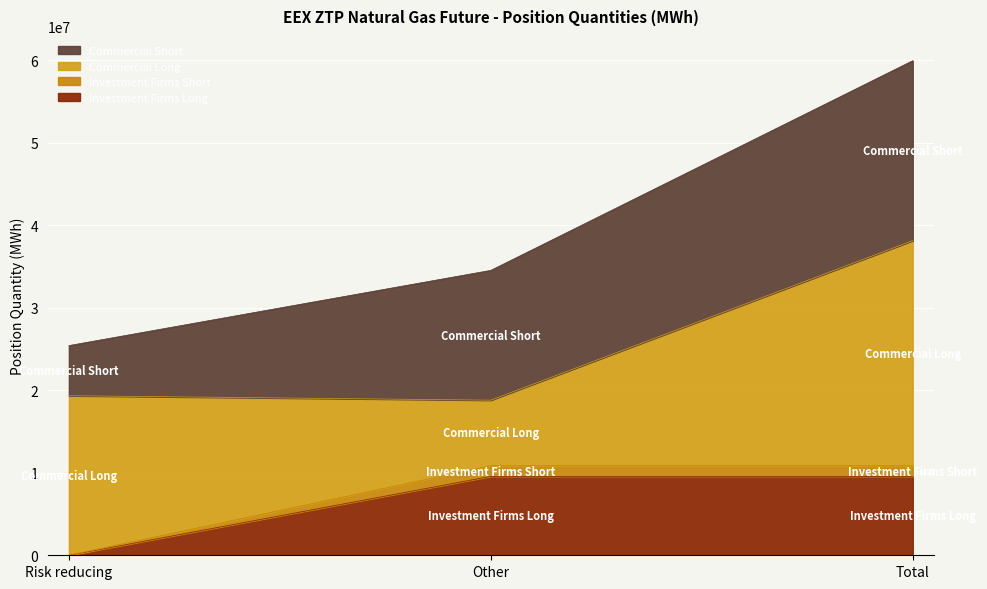

What is the total value across all series at Risk reducing?

25405376